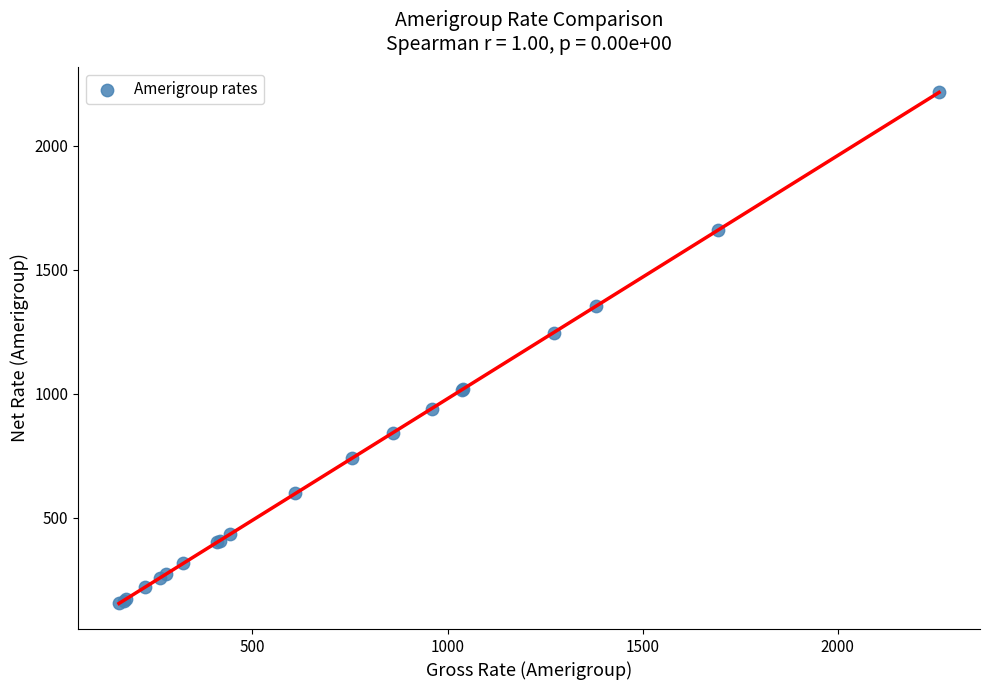

What Y value in the scatter plot is closest to 1184?

1246.7